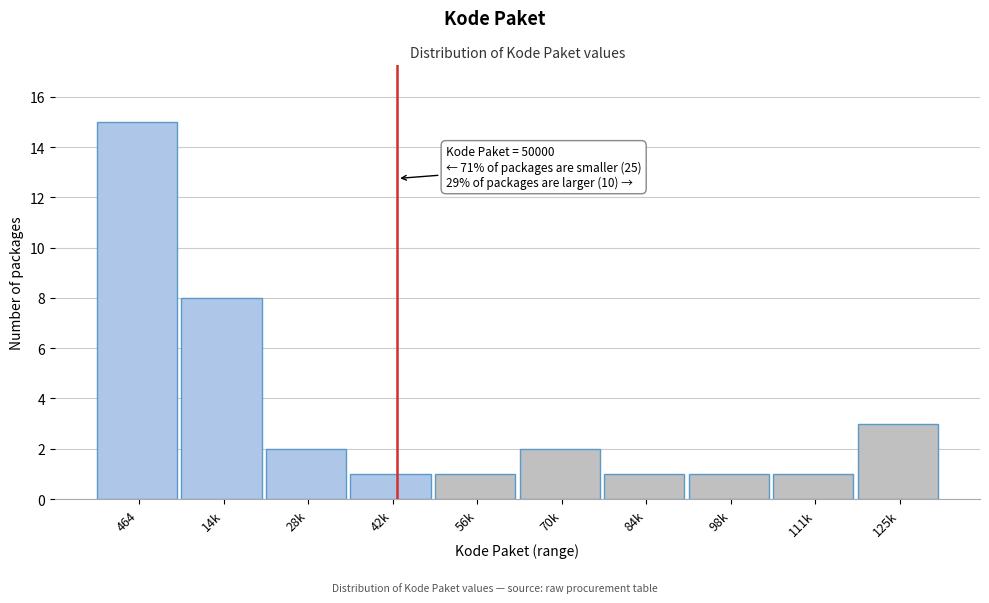

Reading left to right, extract all data points from this chart.

464=15	14k=8	28k=2	42k=1	56k=1	70k=2	84k=1	98k=1	111k=1	125k=3